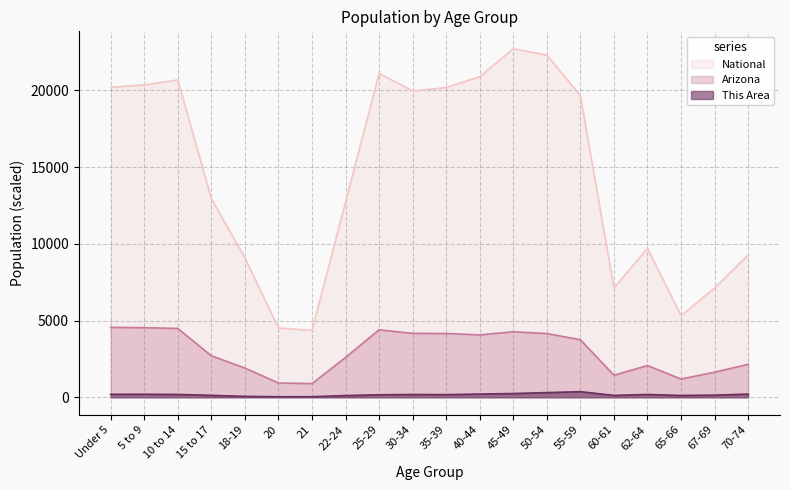

What is the difference between the maximum and minimum values in the This Area series?

333.0